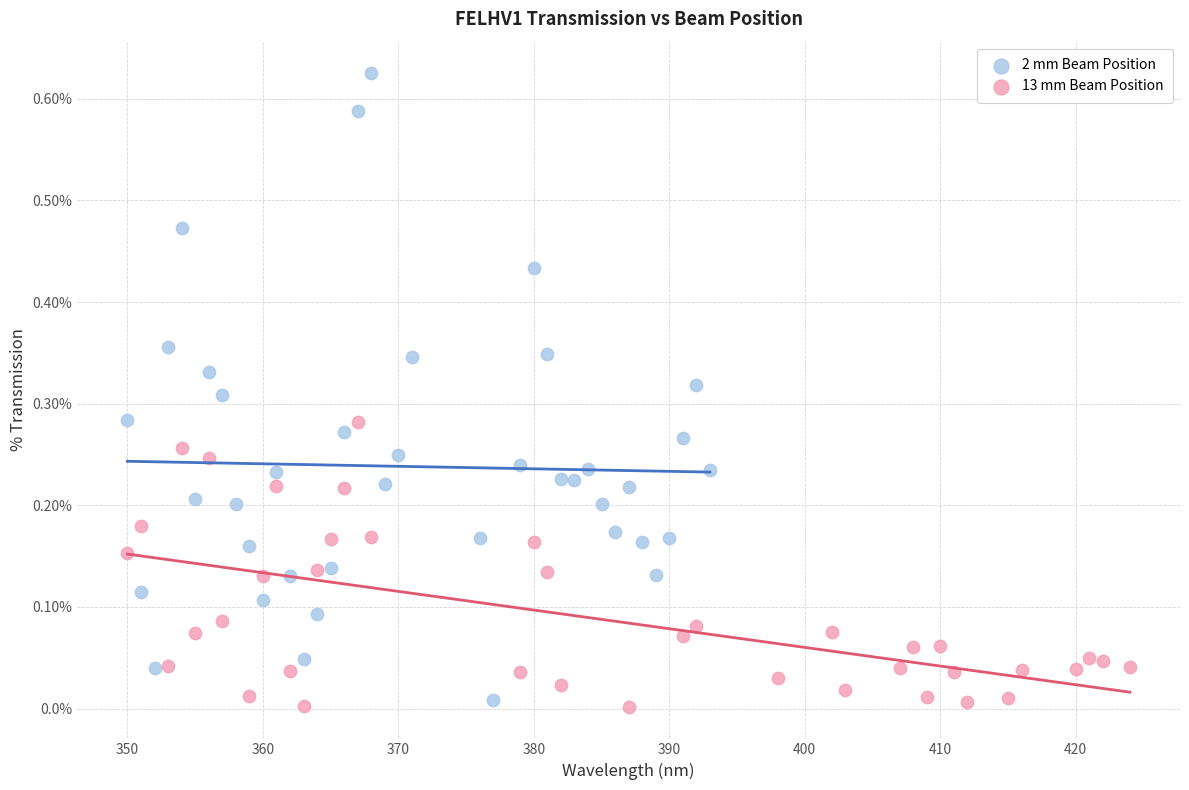

Which series contains the highest Y value?

2 mm Beam Position